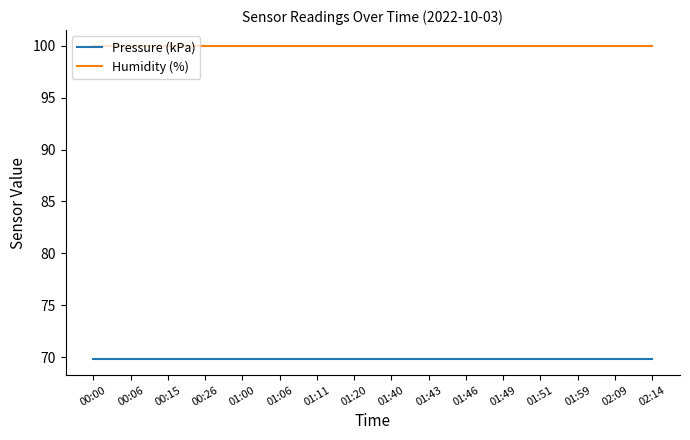

True or false: Pressure (kPa) and Humidity (%) intersect in this chart.

False